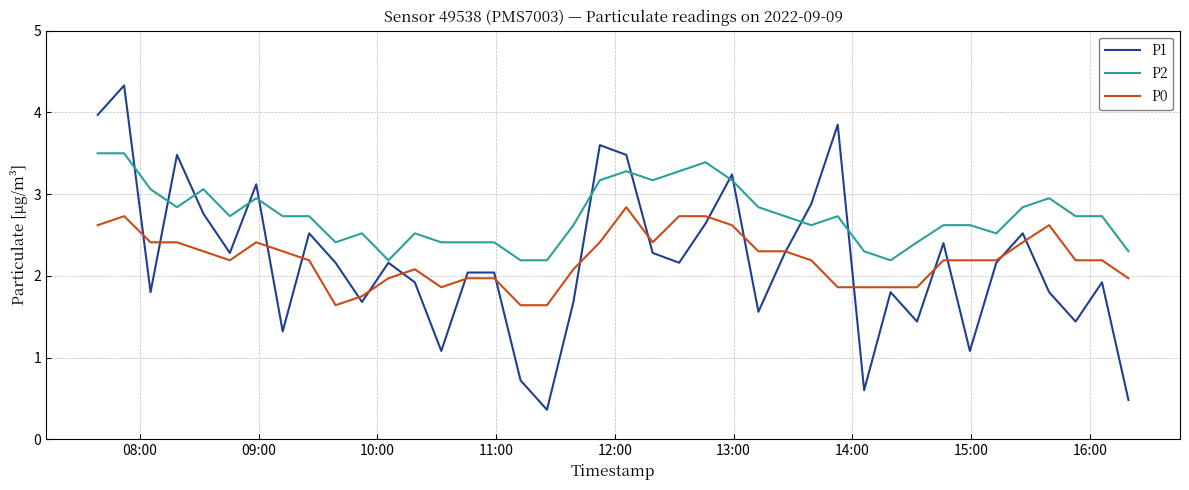

What is the highest value of the P2 series?

3.5